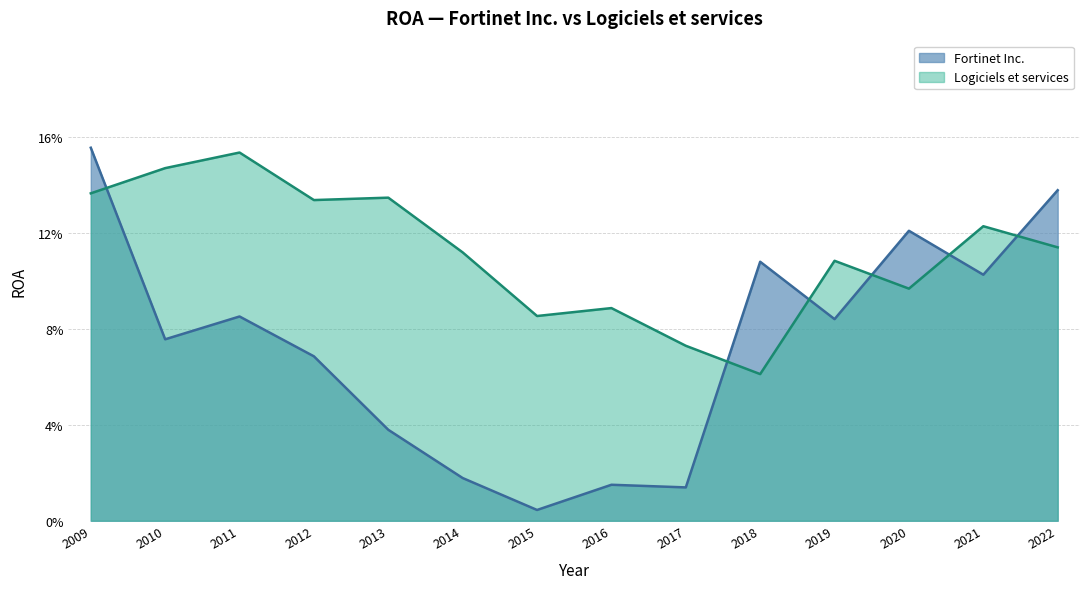

At which category does Logiciels et services reach its first local valley?

2012